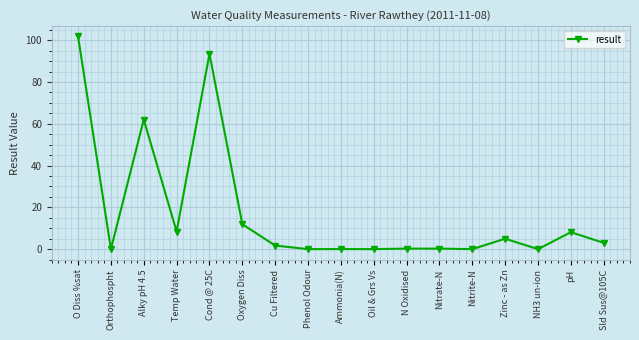

What is the change in value from O Diss %sat to Orthophospht?

-101.8